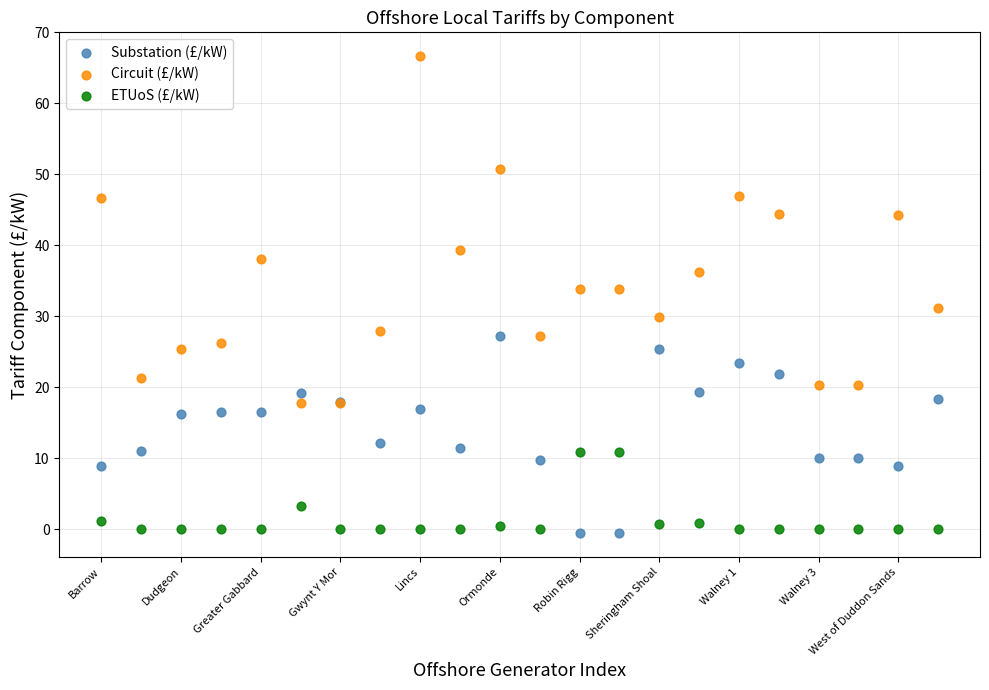

In the ETUoS (£/kW) series, what Y value is closest to 5?

3.3